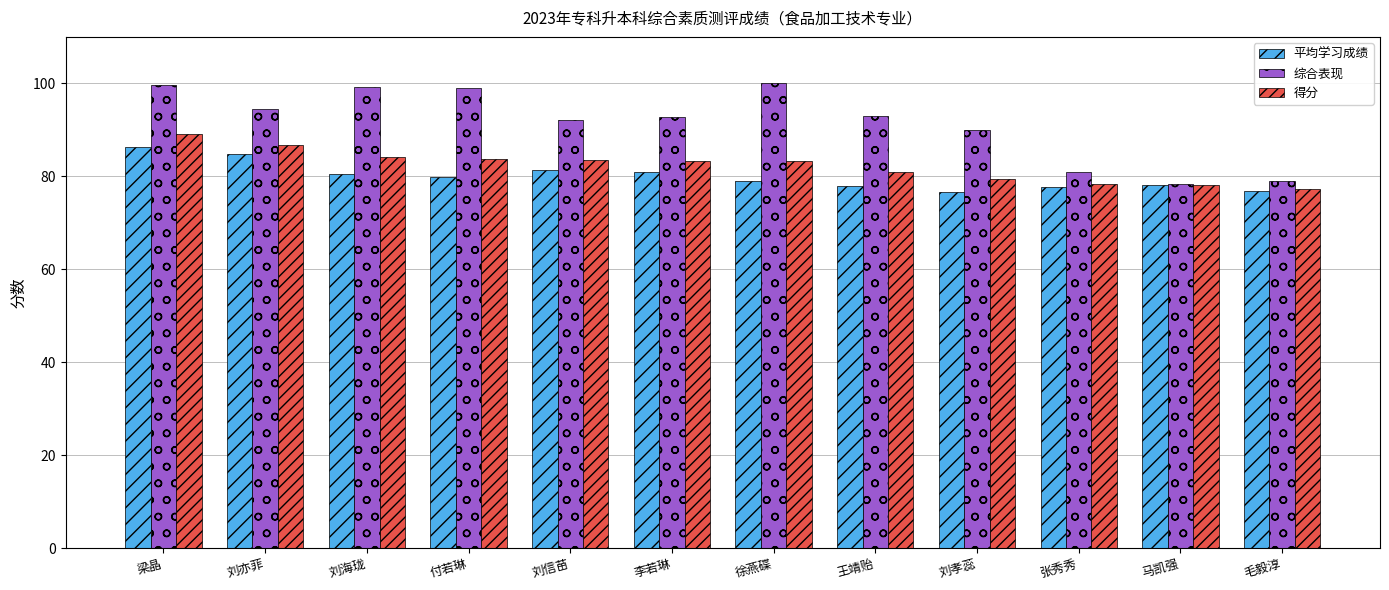

How many series are shown in this chart?

3